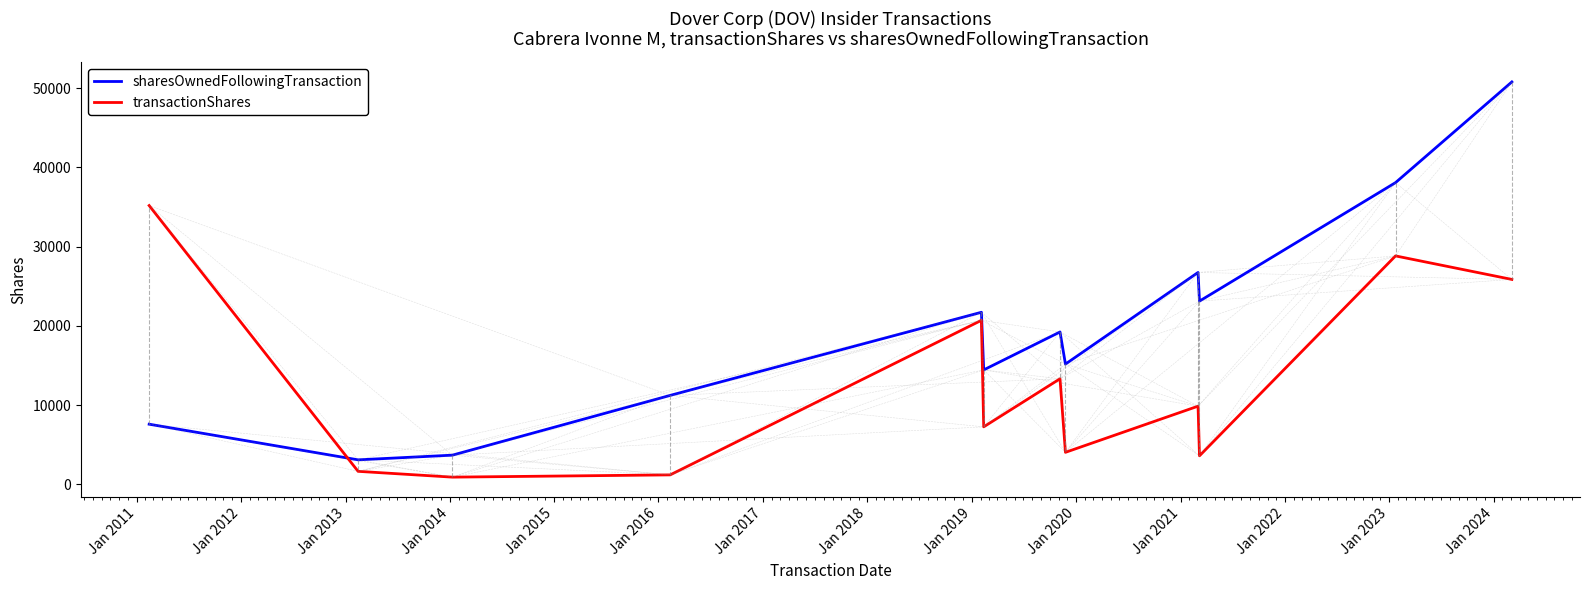

Which series has the widest spread of values?

sharesOwnedFollowingTransaction